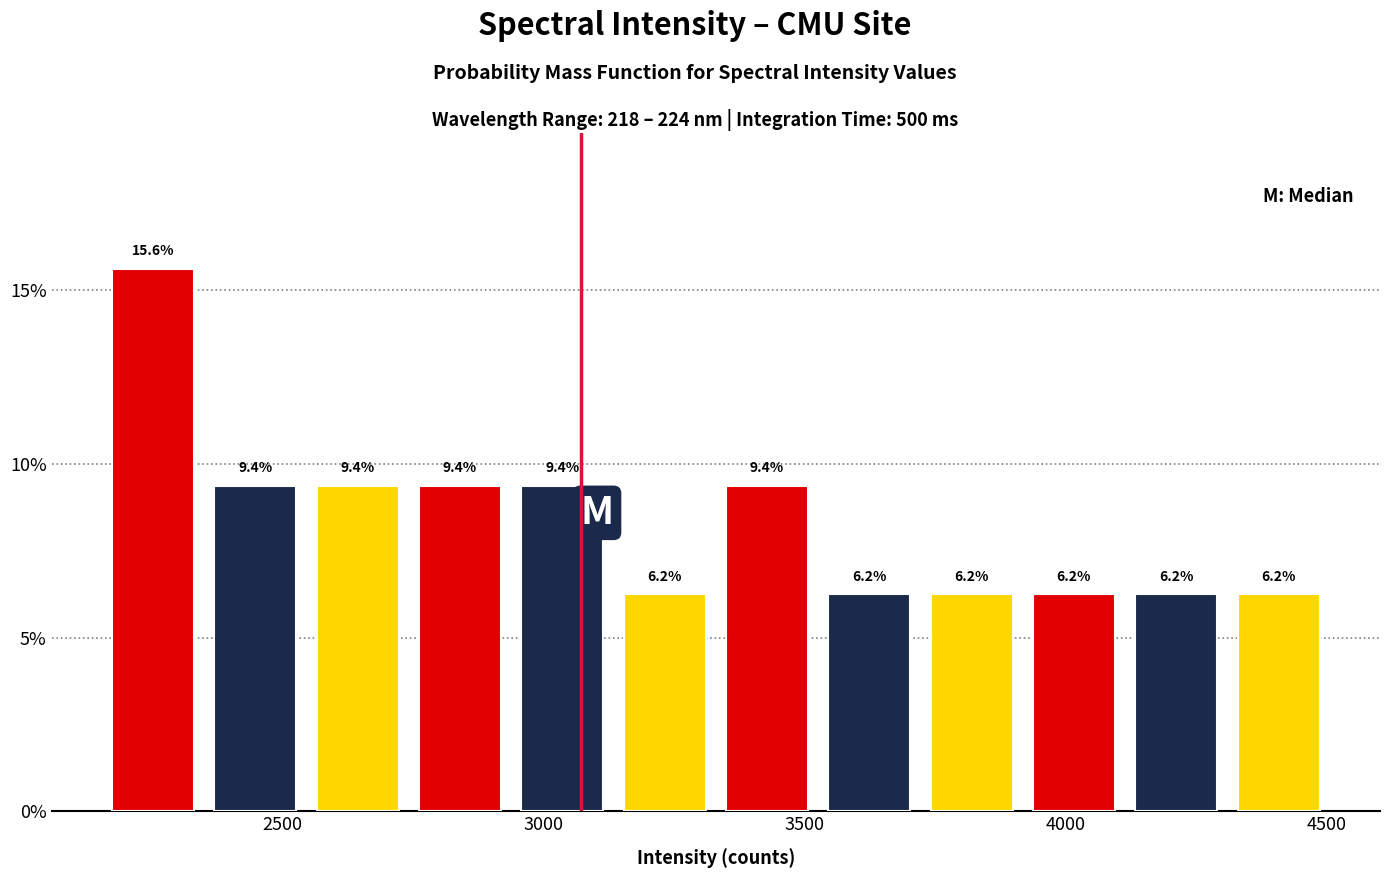

Around what value on the x-axis is the tallest bar? Give the approximate position of its centre, as read against the axis.

2250